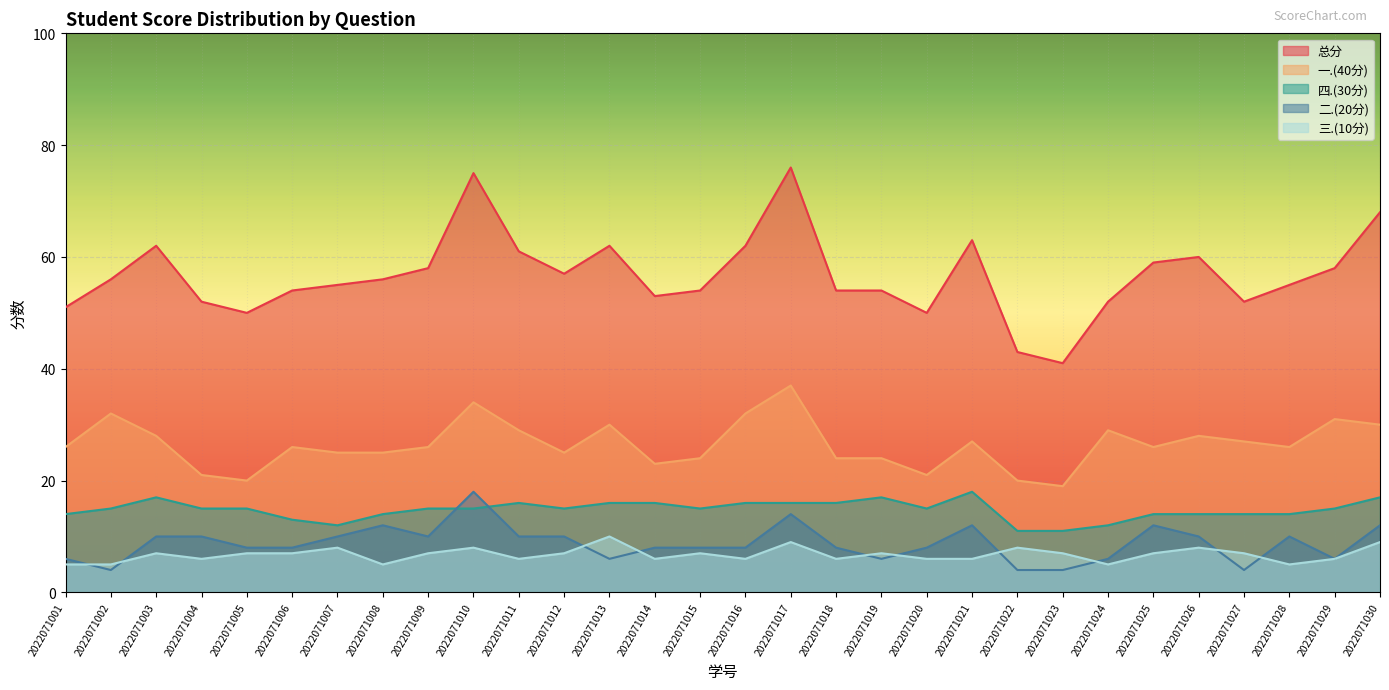

What is the maximum value shown in the chart?

76